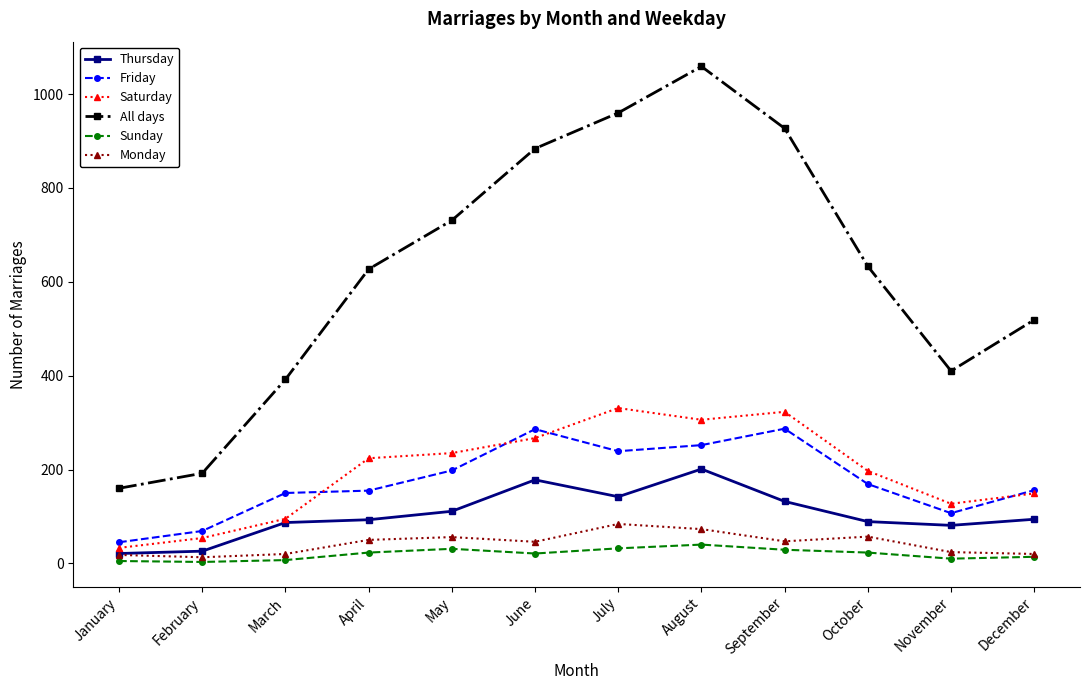

Does the chart display data point markers on the line(s)?

Yes